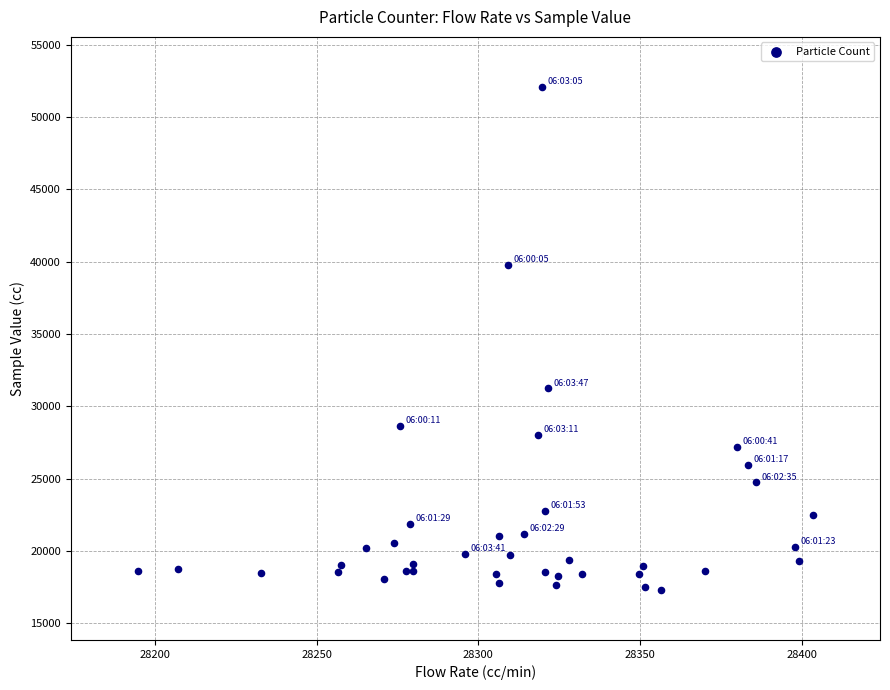

What Y value in the scatter plot is closest to 34695?

31232